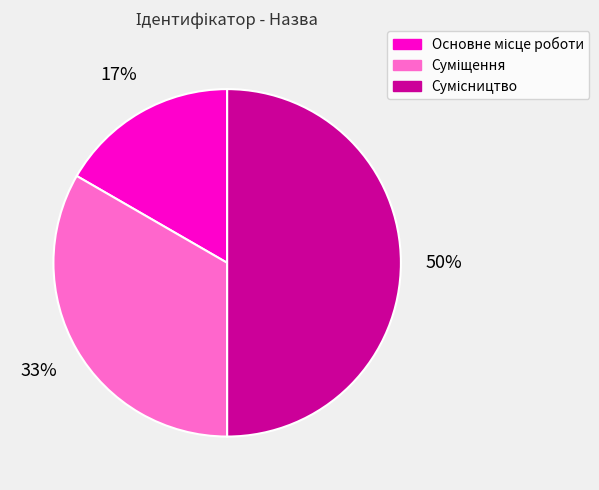

To the nearest percent, what is the average slice percentage?

33%